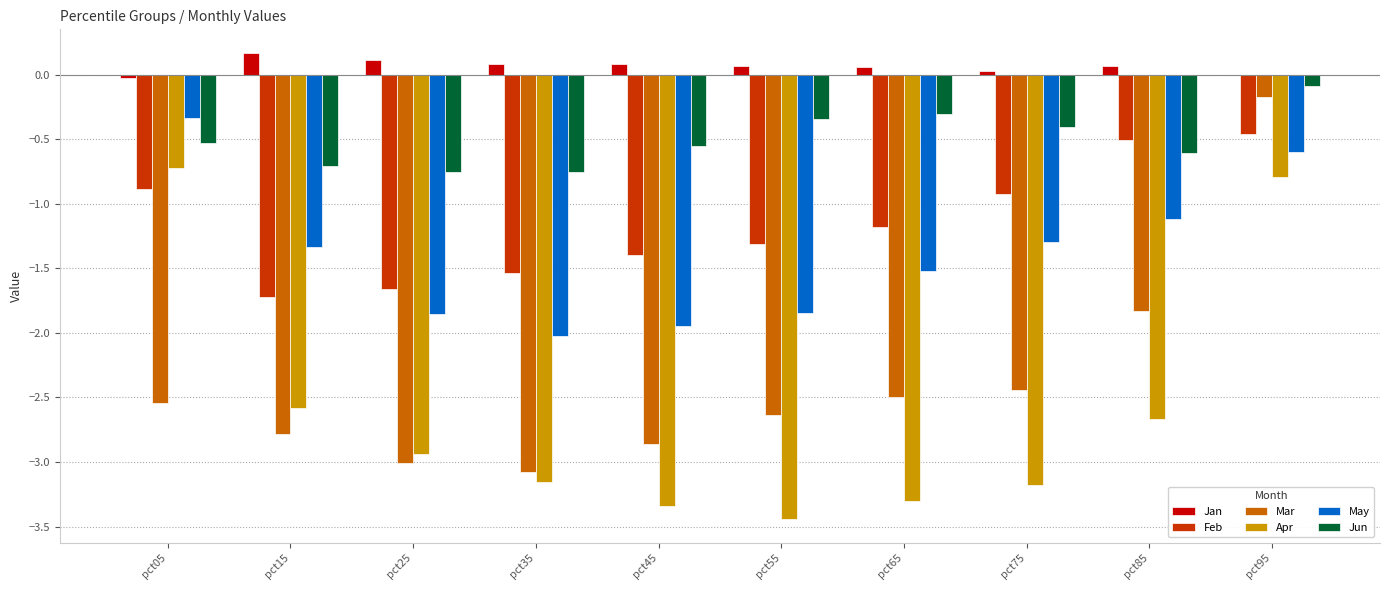

What is the total value across all series at pct45?

-10.0